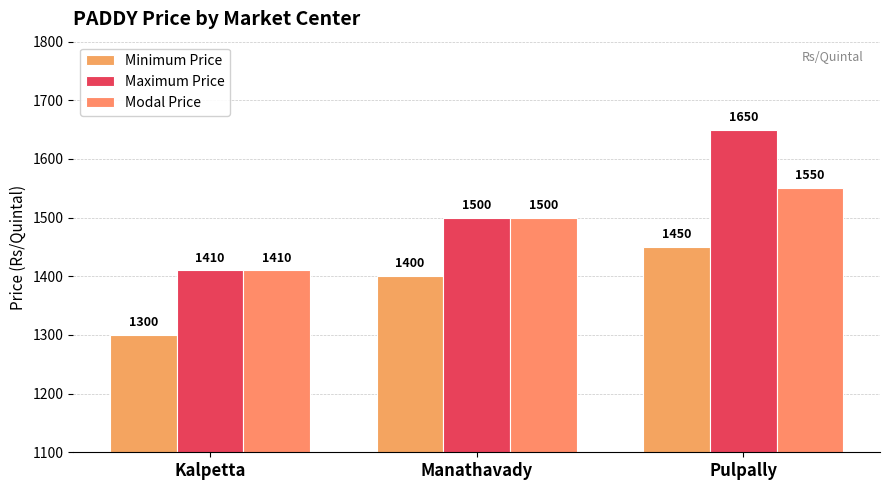

Which category has the lowest value across all series?

Kalpetta